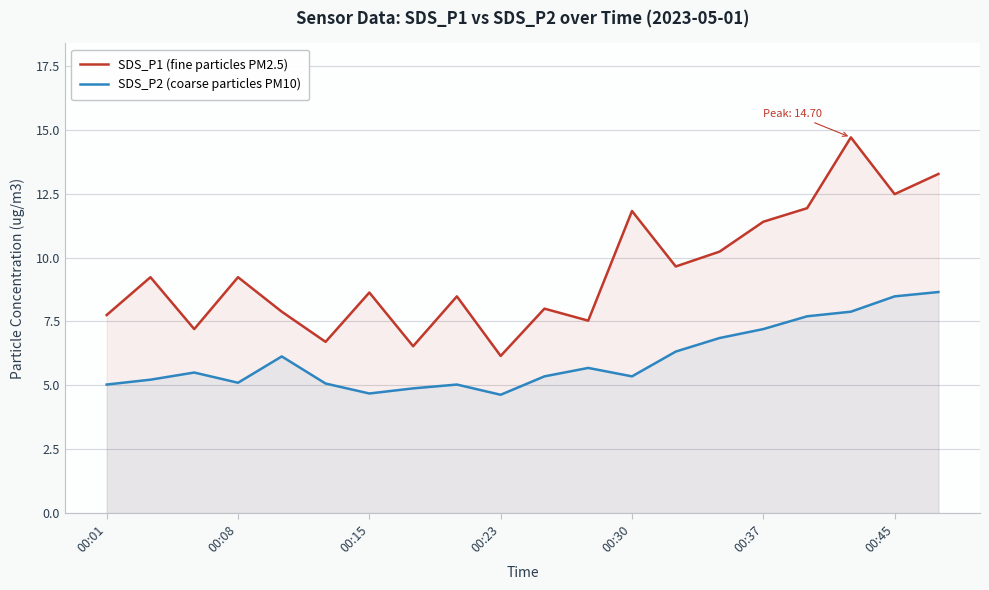

What is the difference between the maximum and minimum values in the SDS_P1 (fine particles PM2.5) series?

8.5